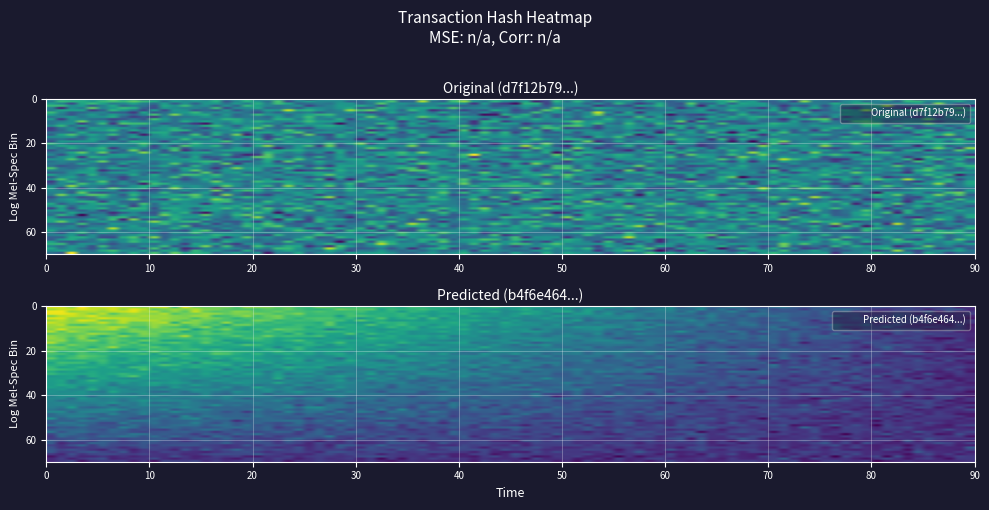

Which series has the largest total across all categories?

d7f12b79aeab6623e226fb15d14457db8bc8199